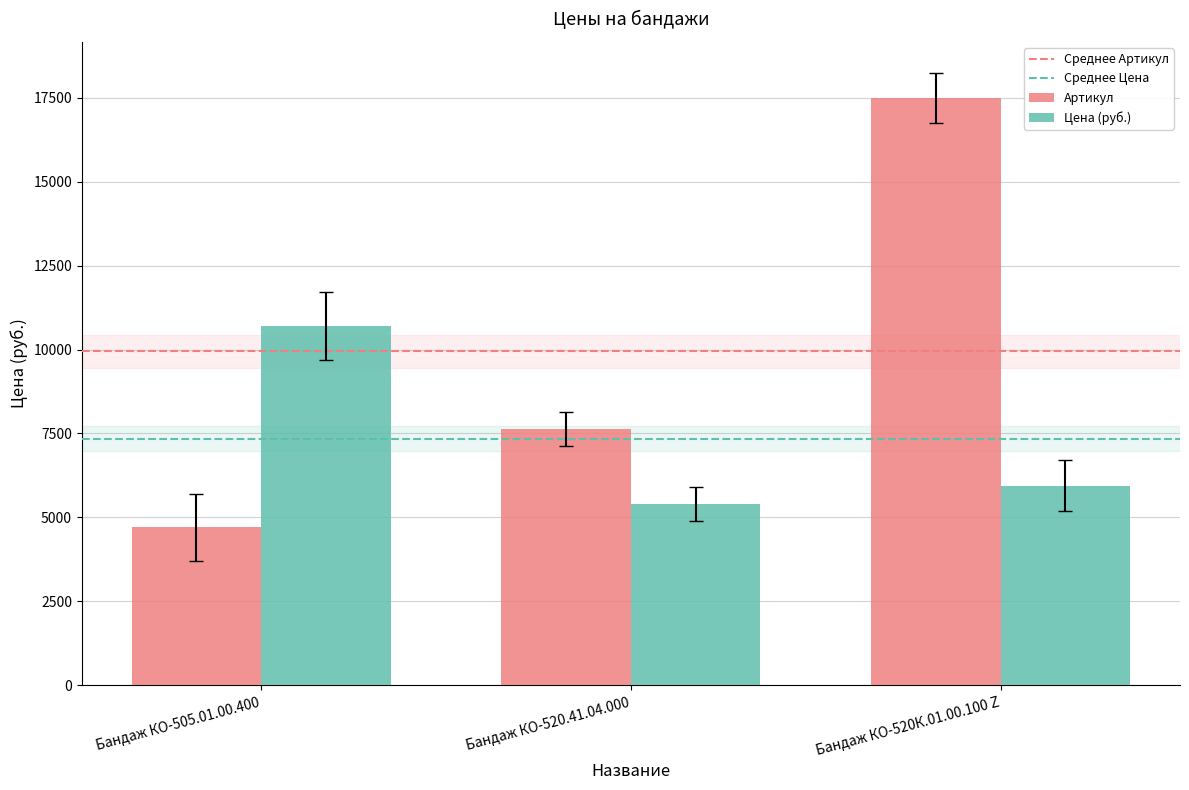

What is the difference between the maximum and second lowest values in the Цена (руб.) series?

4750